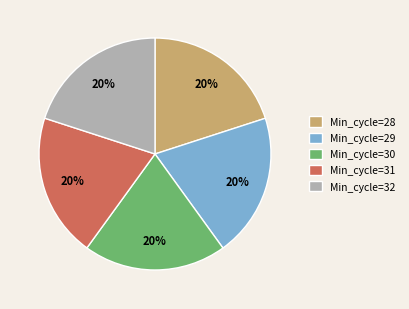

What is the ratio of the value at Min_cycle=31 to the value at Min_cycle=30?

1.0